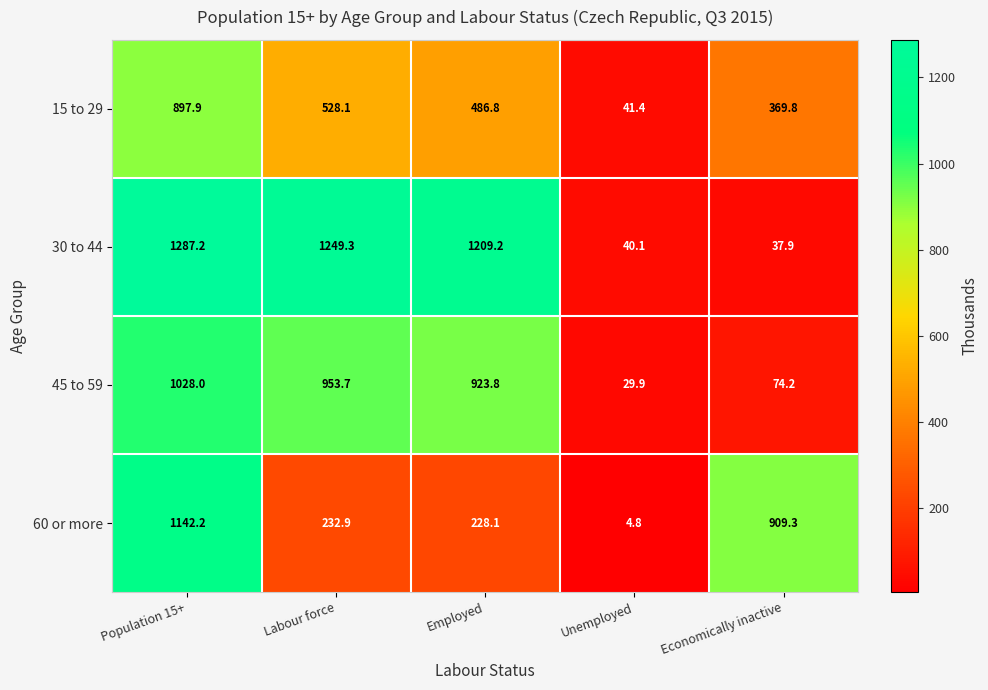

At which category is the sum across all series the highest?

Population 15+